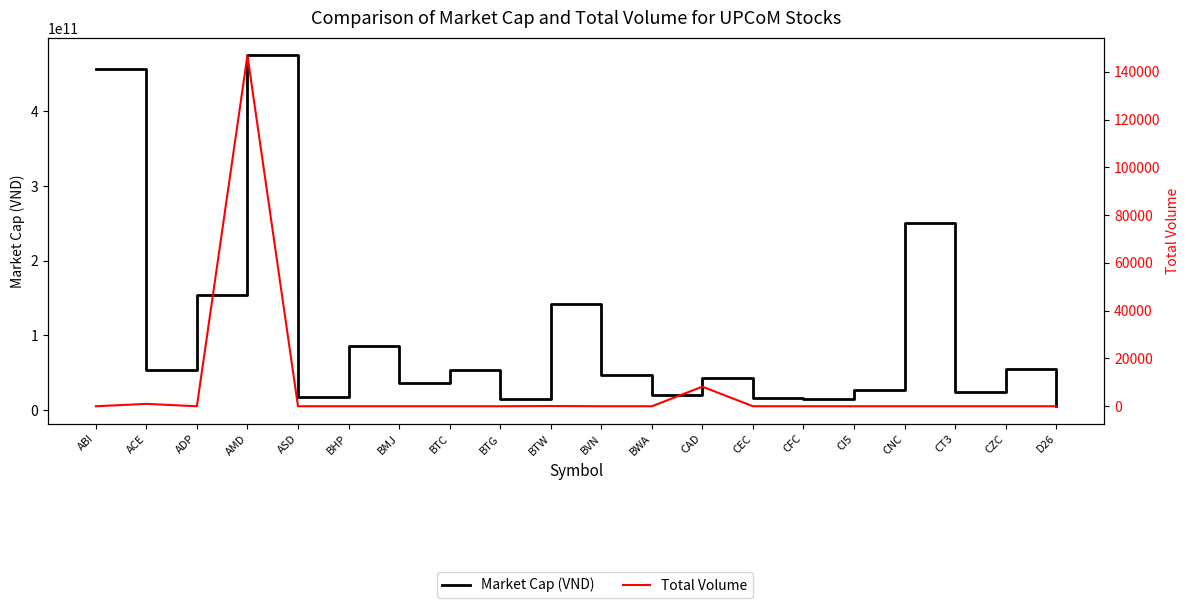

At which category is the sum across all series the highest?

AMD